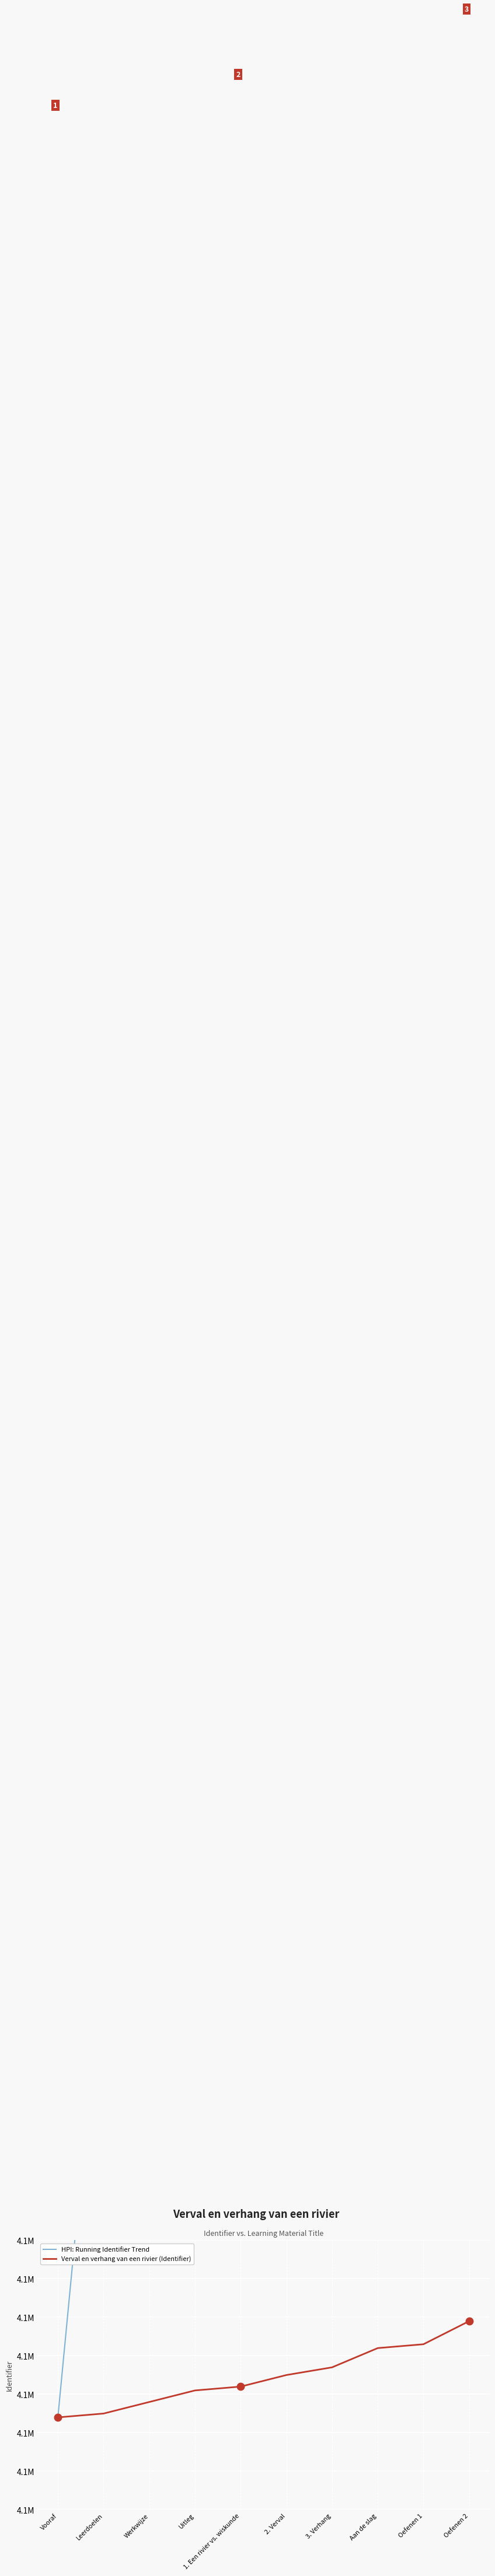

What is the sum of the HPI: Running Identifier Trend values at Werkwijze and 3. Verhang?

8206349.6